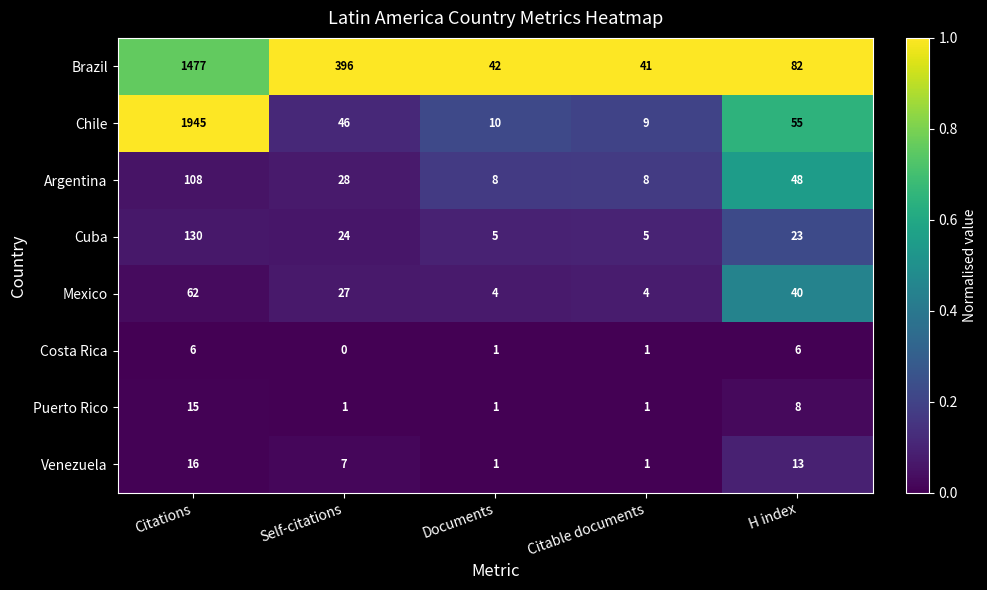

True or false: Venezuela has a value of 16 at Citations.

True